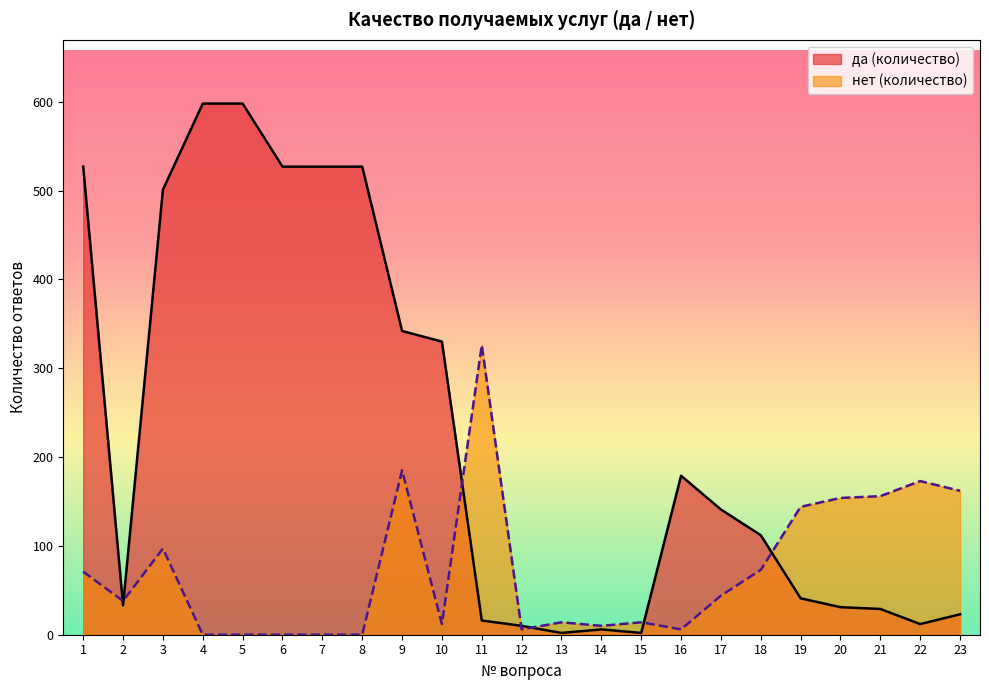

True or false: да (количество) has a value of 7 at 22.

False